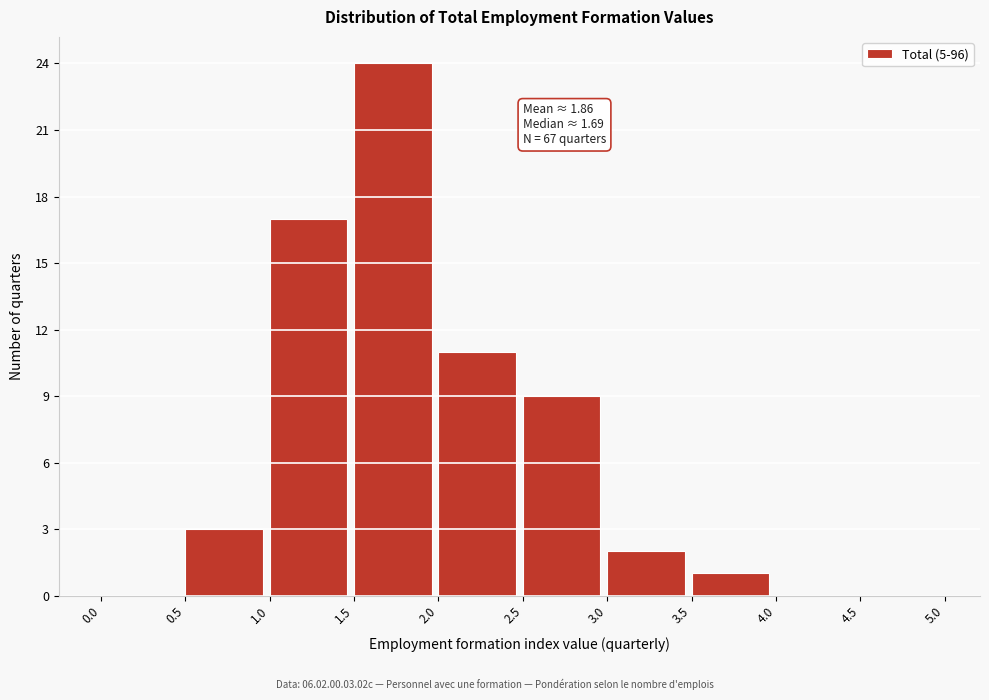

Over which range of the x-axis is the bar tallest?

1.5 to 2.0